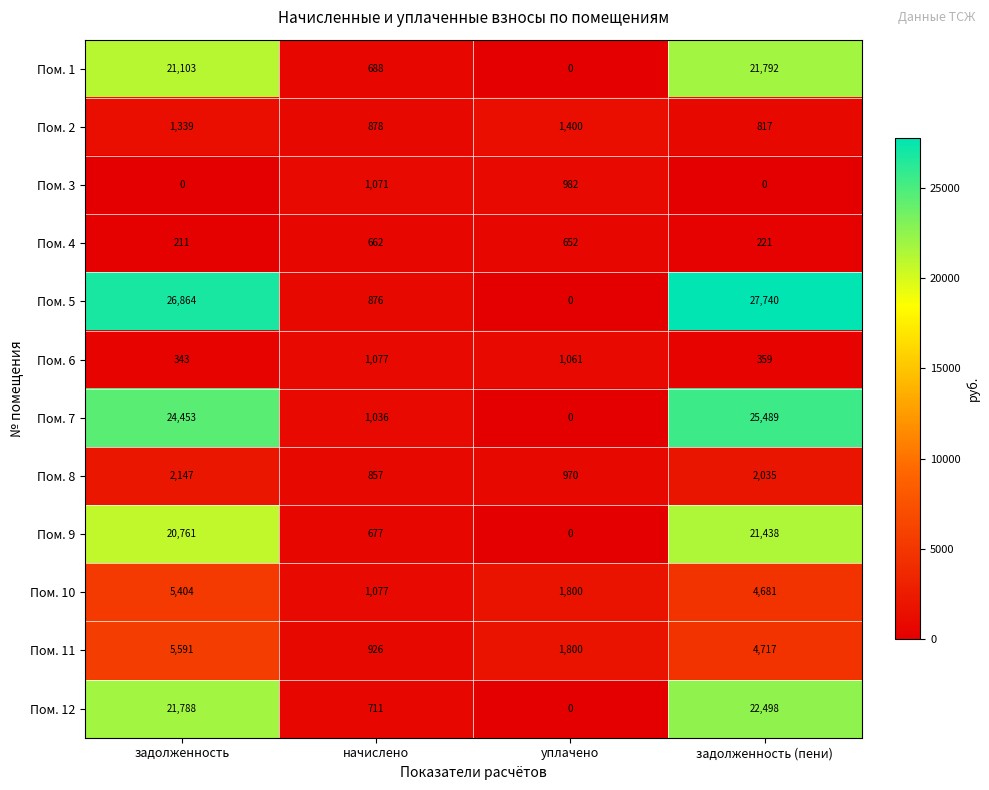

Which series has the largest total across all categories?

Пом. 5